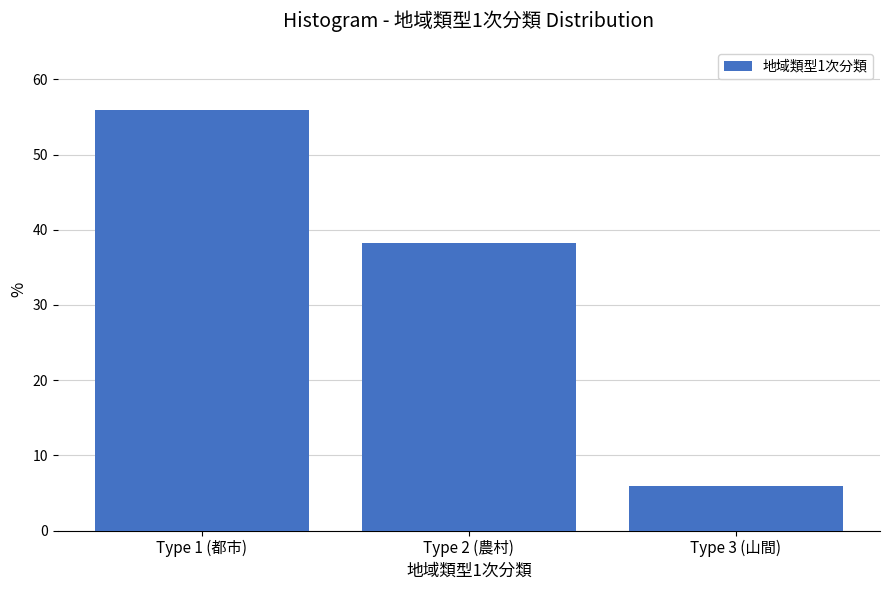

Reading left to right, list all the values displayed in this chart.

55.9	38.2	5.9